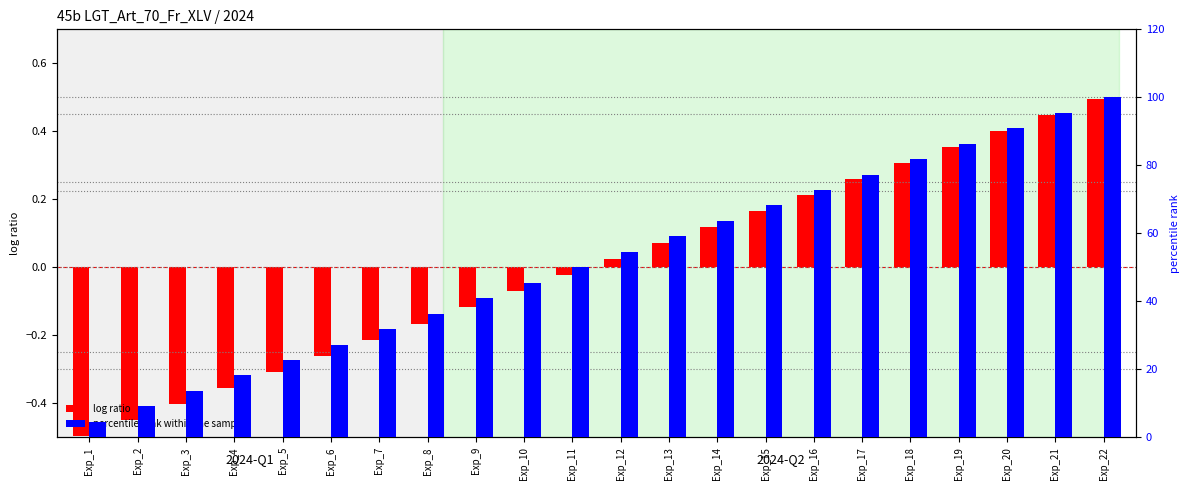

Is it true that log ratio equals -0.0 at Exp_11?

True